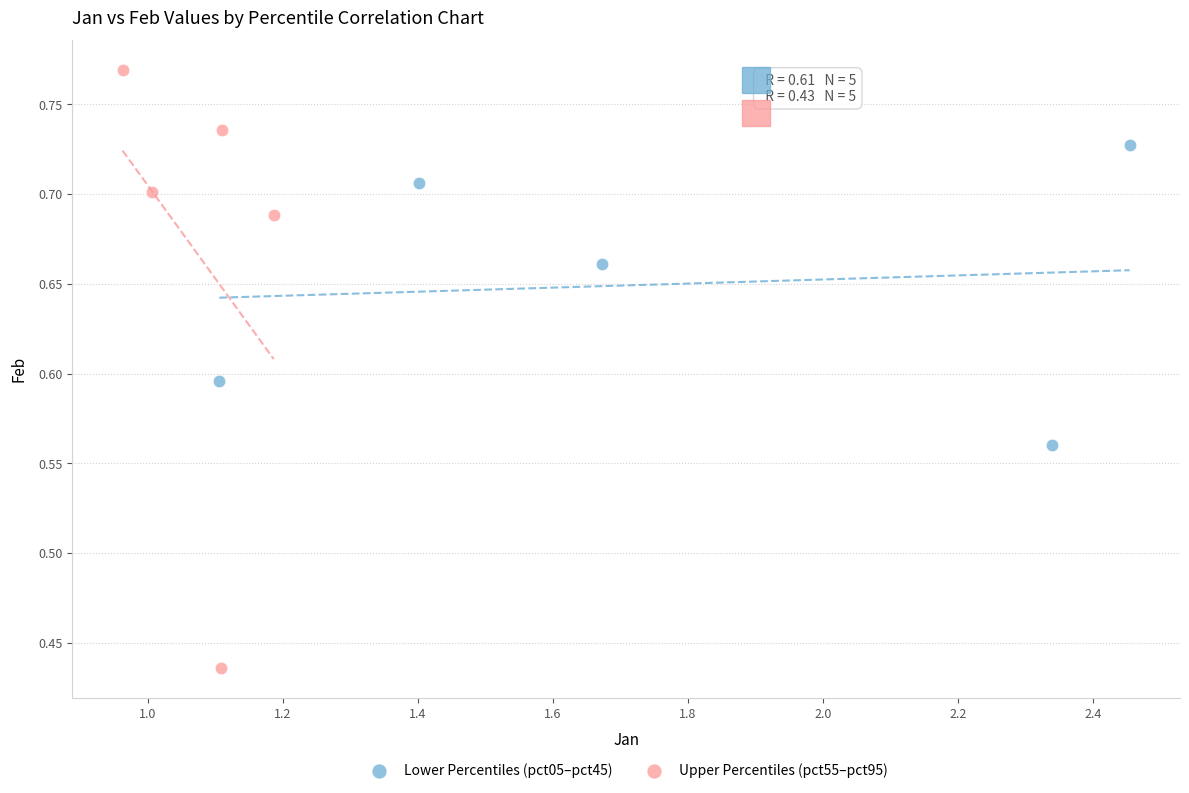

Which series reaches the minimum Y coordinate?

Upper Percentiles (pct55–pct95)